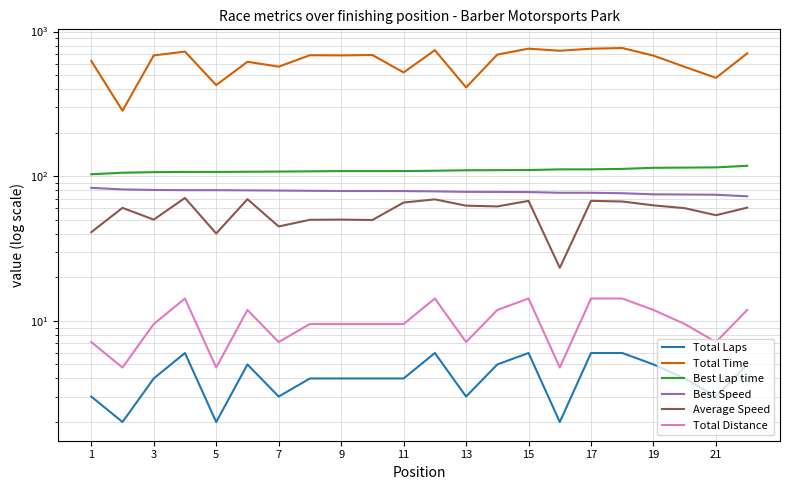

What are all the series names shown in the legend?

Total Laps, Total Time, Best Lap time, Best Speed, Average Speed, Total Distance